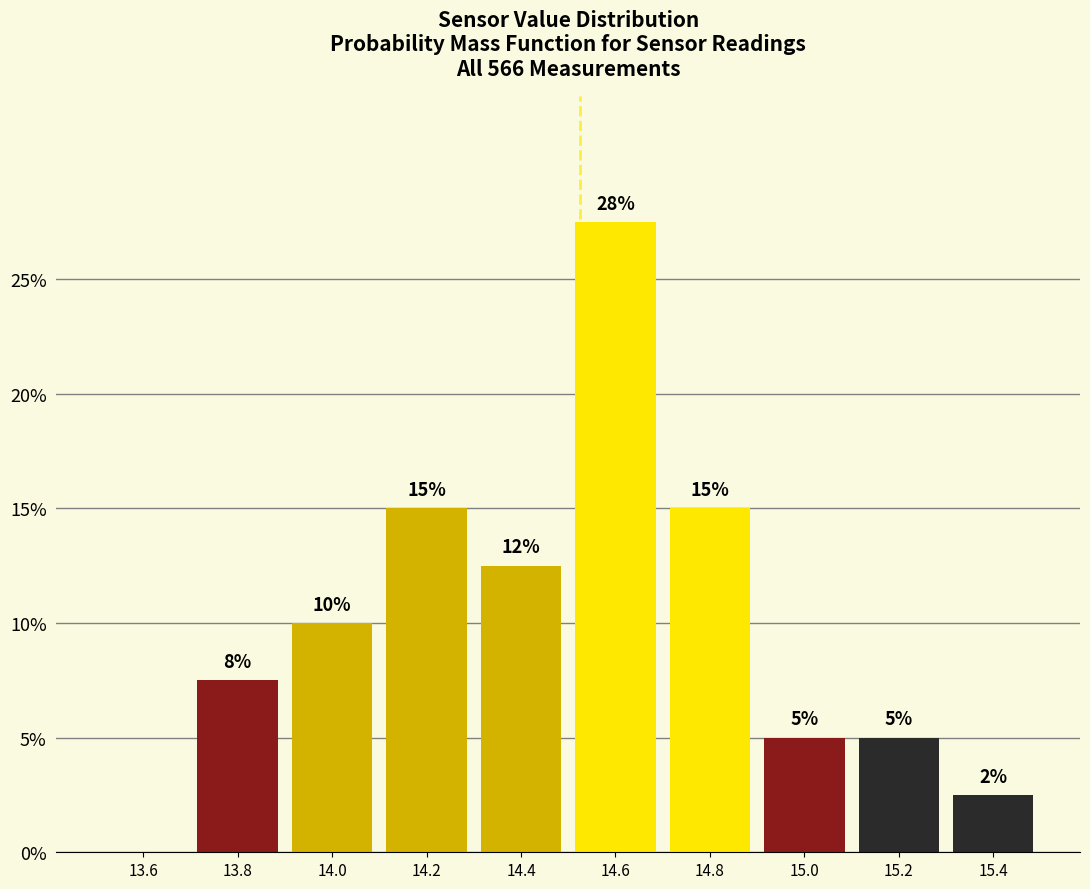

Which range on the x-axis has the tallest bar?

14.5 to 14.7